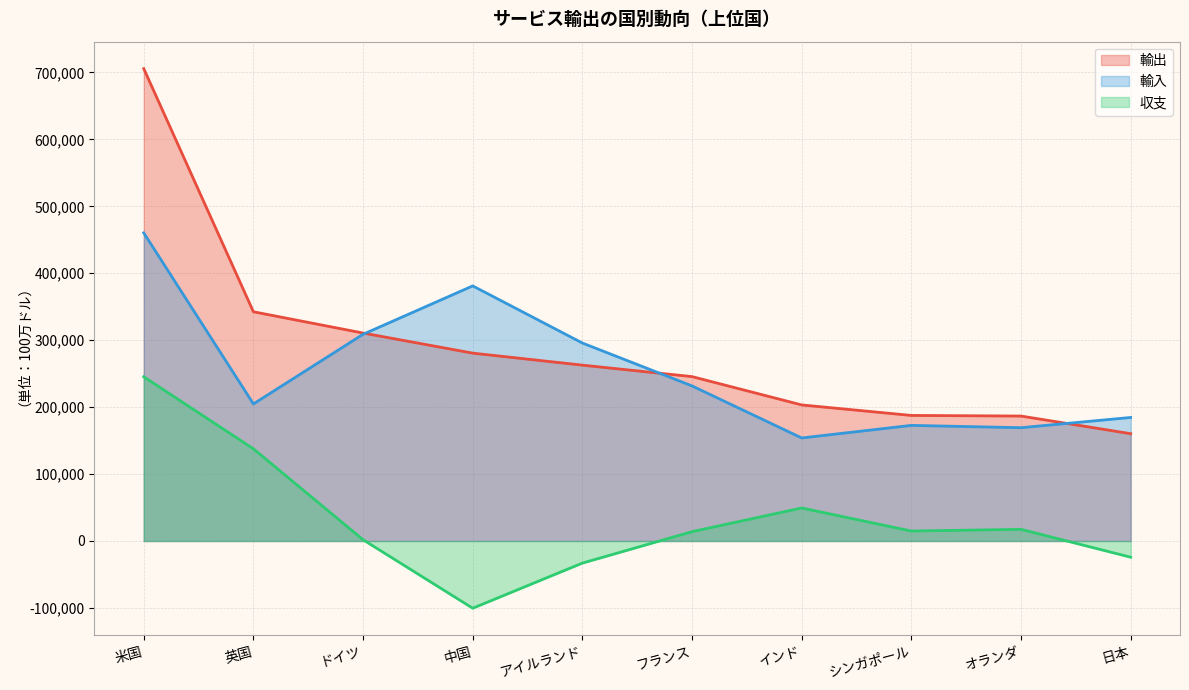

Is it true that 輸出 equals 310661 at ドイツ?

True